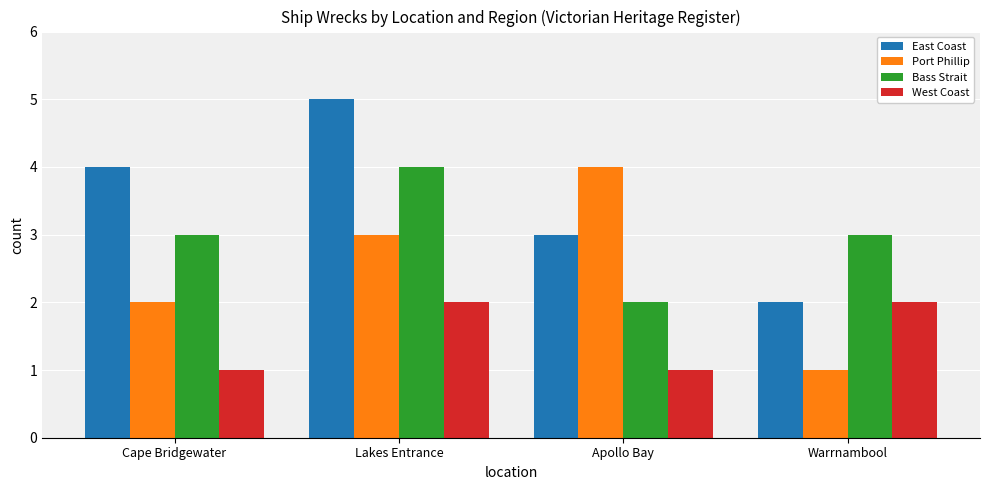

Reading left to right, what are all the values shown in this chart?

East Coast: 4	5	3	2
Port Phillip: 2	3	4	1
Bass Strait: 3	4	2	3
West Coast: 1	2	1	2